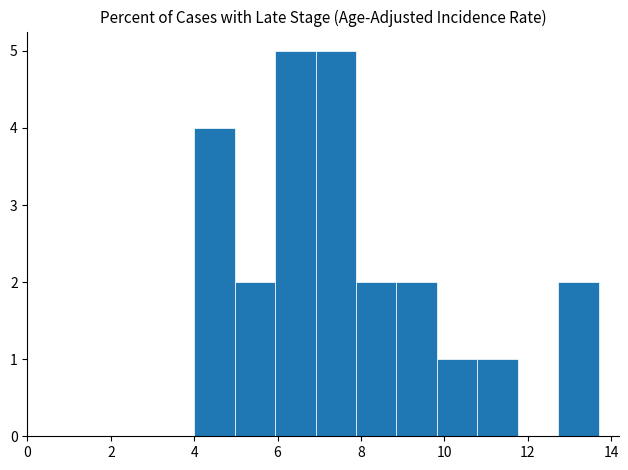

What is the height of the bar covering 12.8 to 13.8 on the x-axis? Neither the bar edges nor the heights are printed on the chart, so give them approximately, as read against the axes.

2